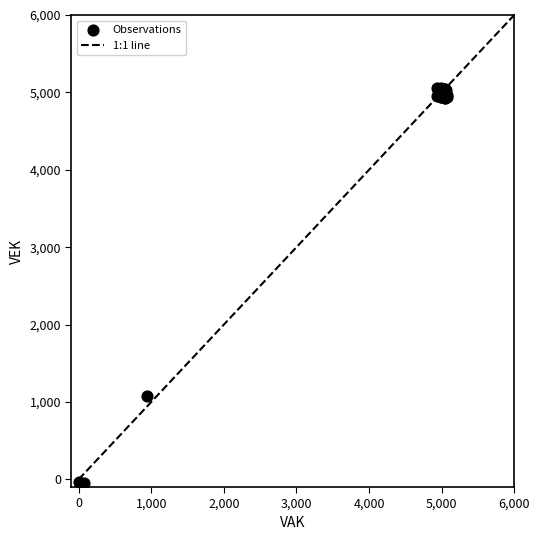

What Y value in the scatter plot is closest to 2504?

1074.8